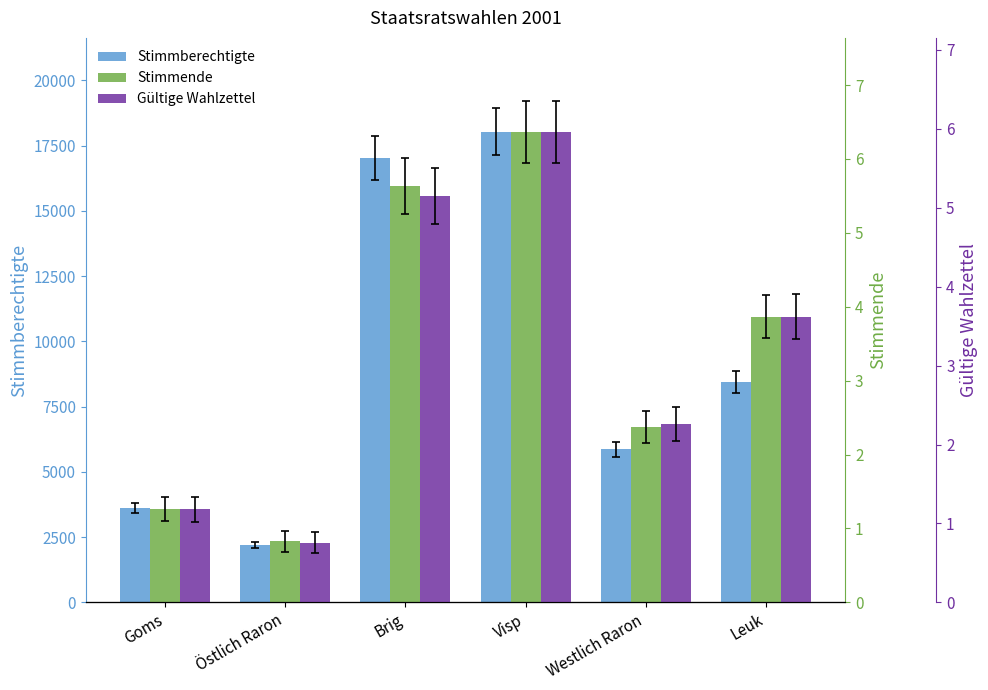

Which series has the widest spread of values?

Stimmberechtigte